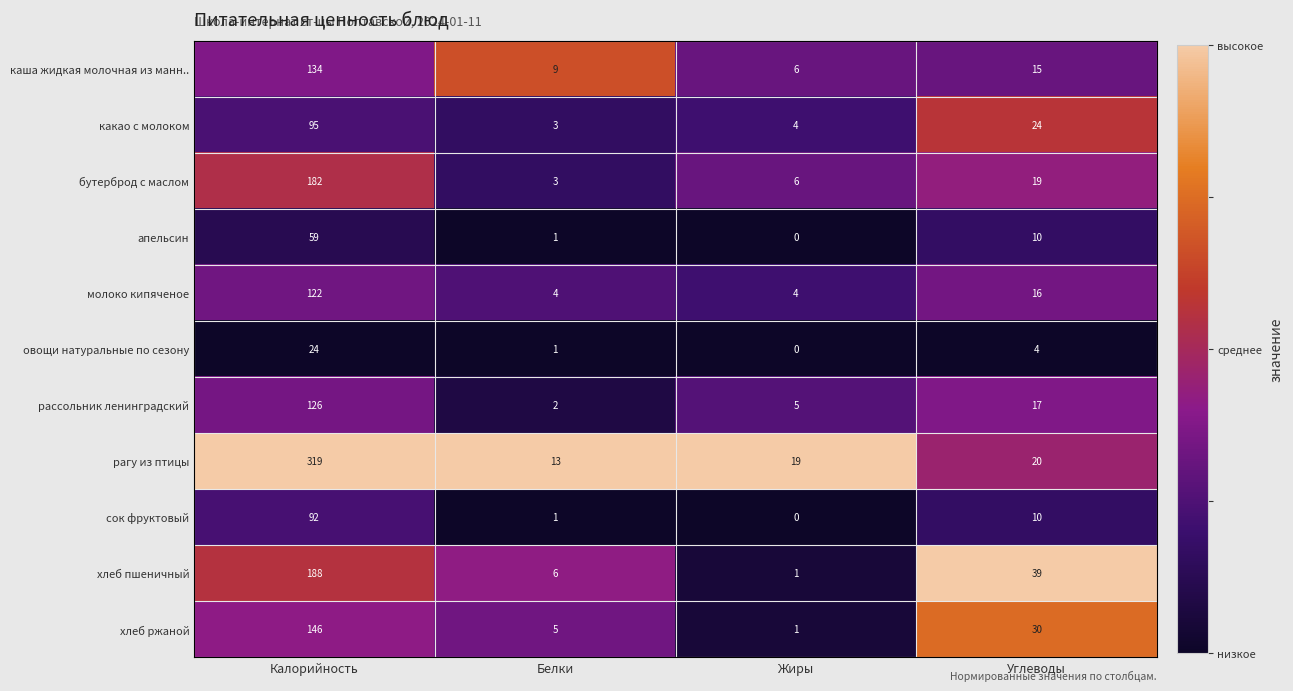

Which label corresponds to the largest value in the chart?

Калорийность